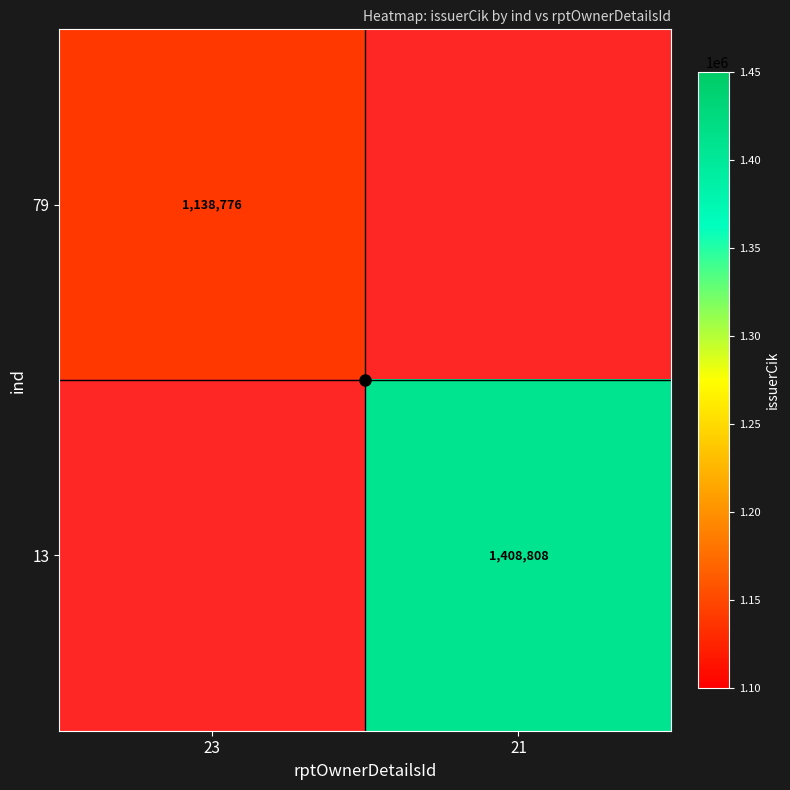

Is it true that 79 equals 1879162 at 23?

False